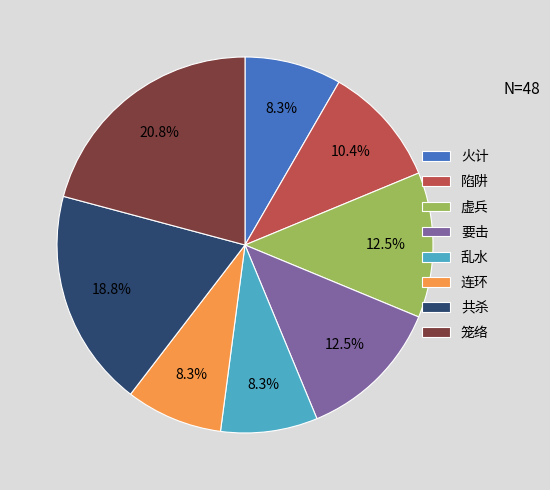

Does 笼络 represent more than half of the total?

No